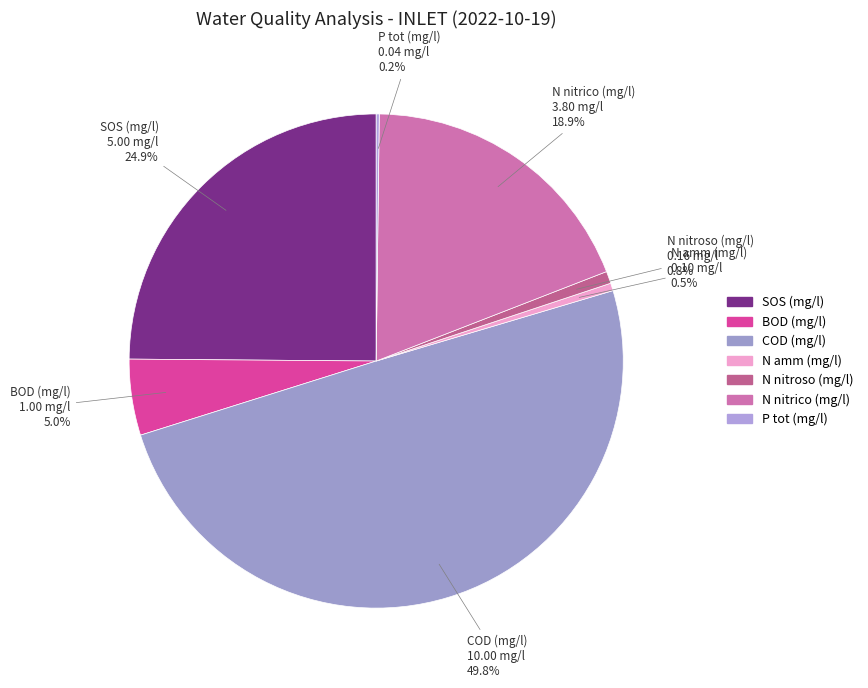

How much of the chart is everything except COD (mg/l)?

50.2%